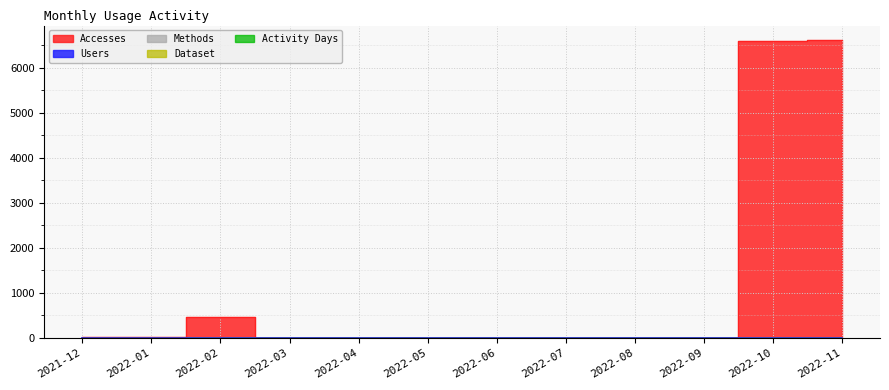

What is the average value of the Activity Days series?

2